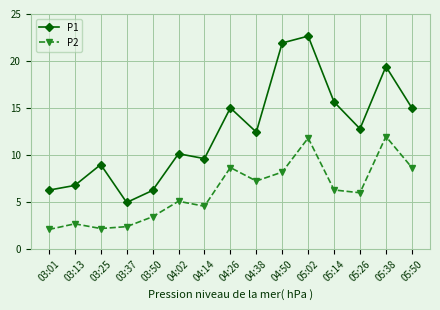

What is the label of the 6th point from the right?

04:50